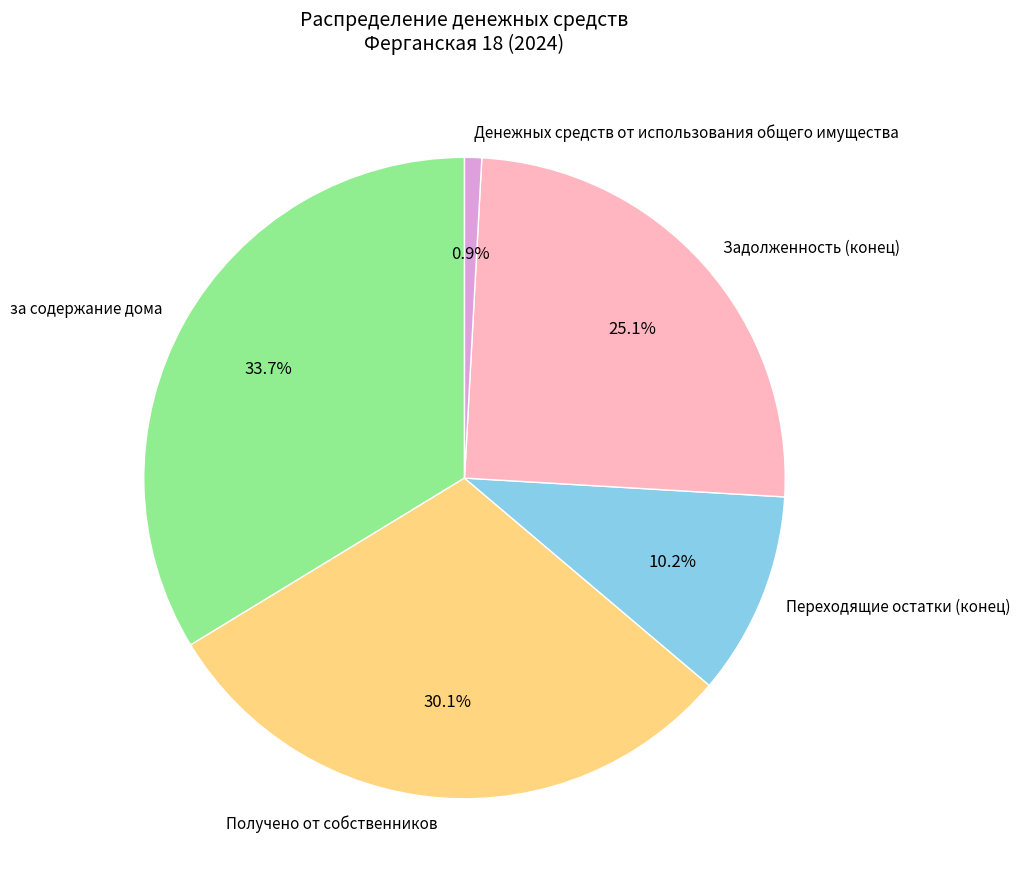

To the nearest percent, what is the average slice percentage?

20%